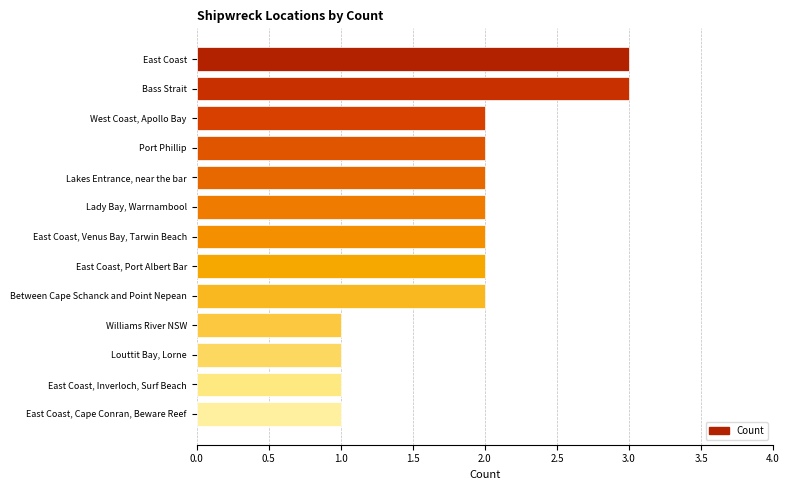

Reading top to bottom, what are all the values shown in this chart?

3	3	2	2	2	2	2	2	2	1	1	1	1